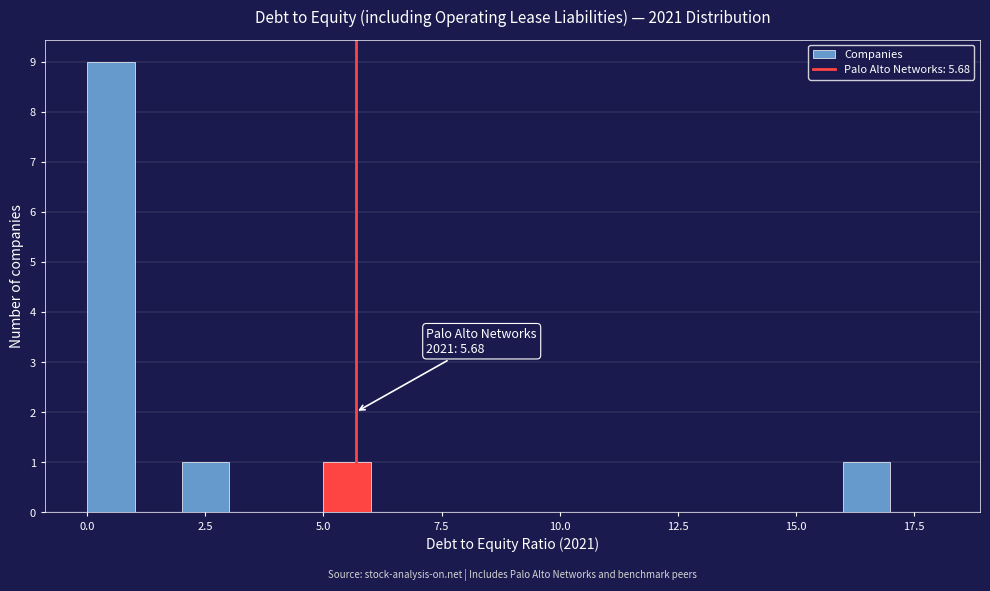

Around what value on the x-axis is the tallest bar? Give the approximate position of its centre, as read against the axis.

0.5